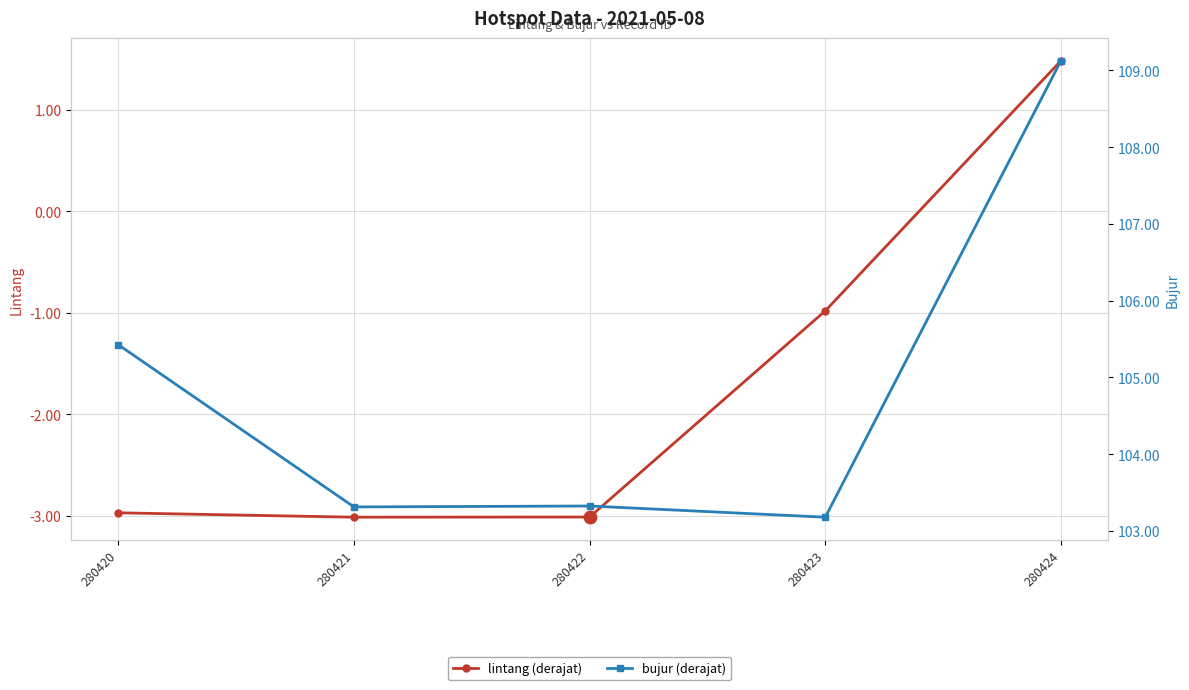

What is the total value across all series at 280422?

100.3